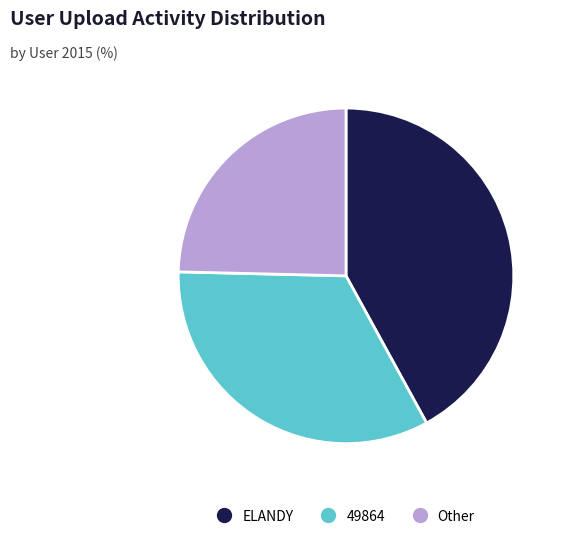

Do Other and 49864 together represent more than half of the pie?

Yes